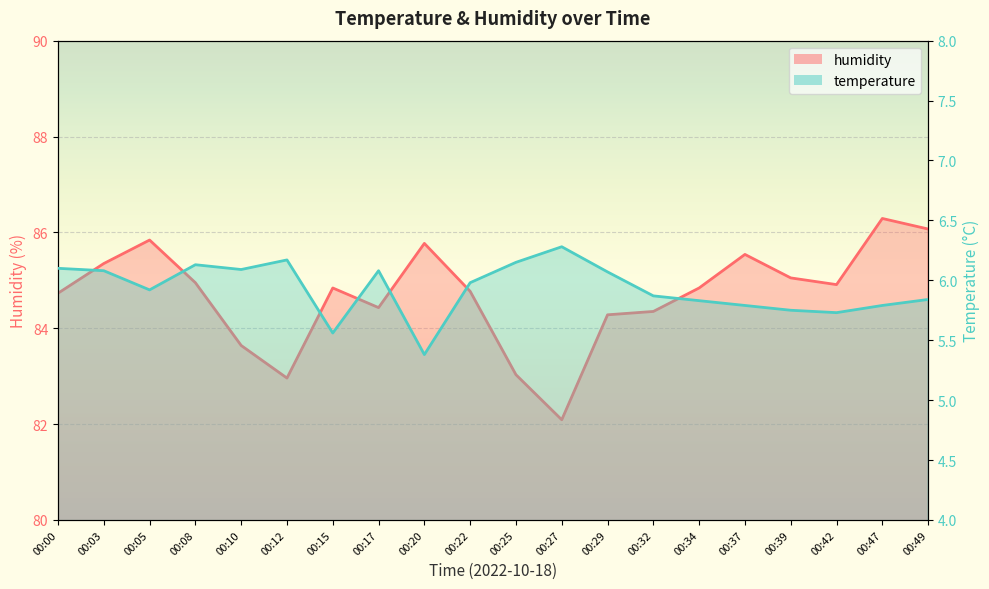

At which category does humidity reach its first local valley?

00:12